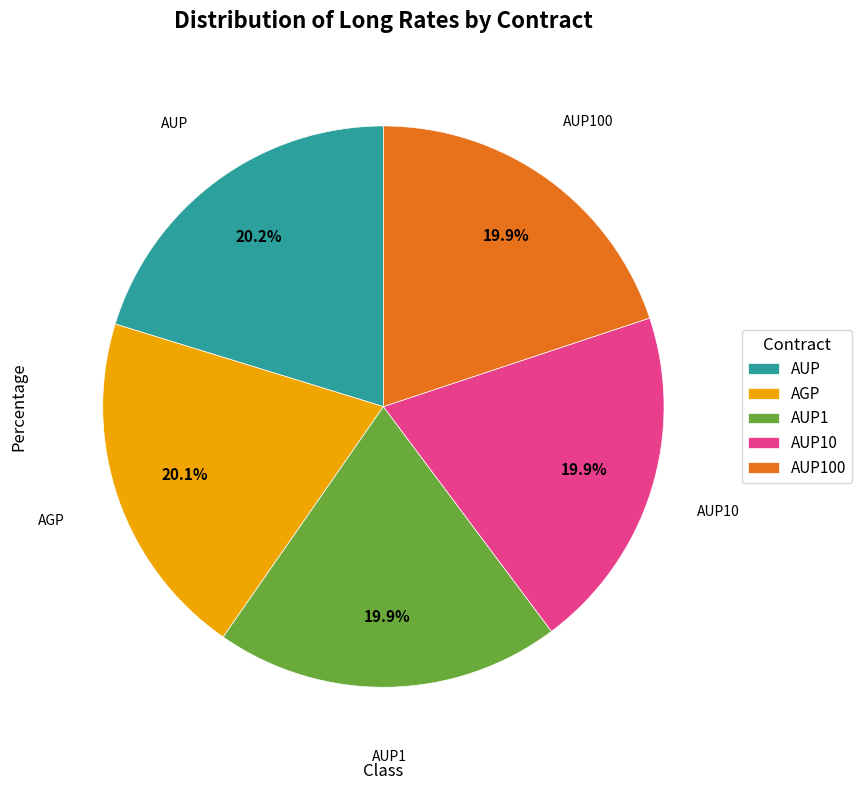

To the nearest percent, what portion does AUP10 represent?

20%